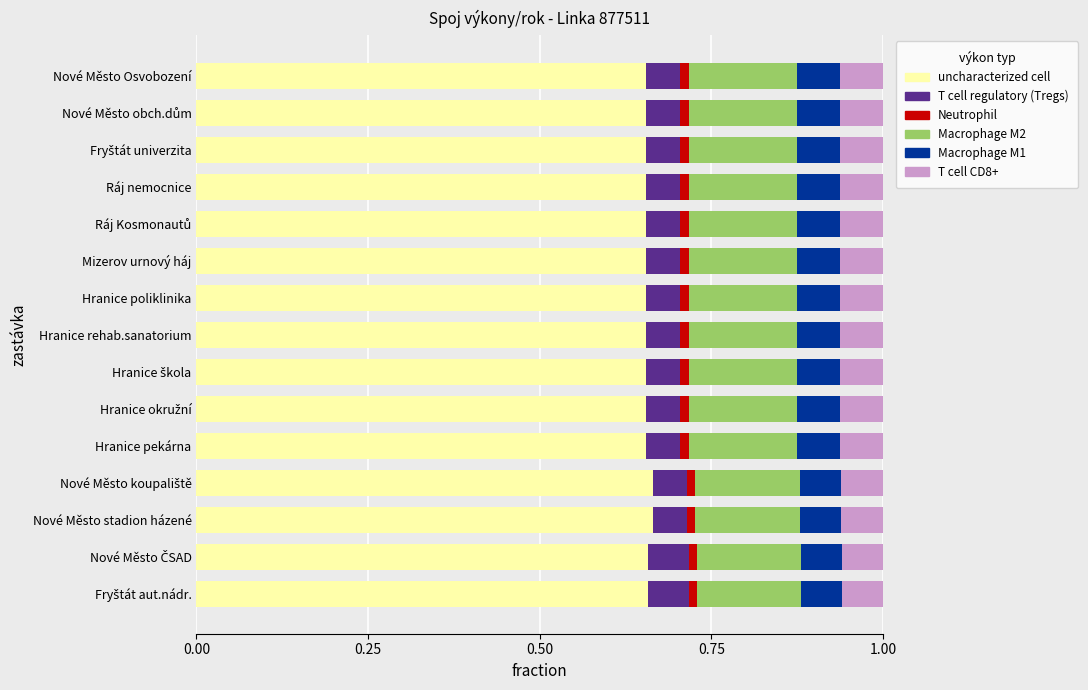

True or false: uncharacterized cell has a value of 1.0 at Nové Město Osvobození.

False